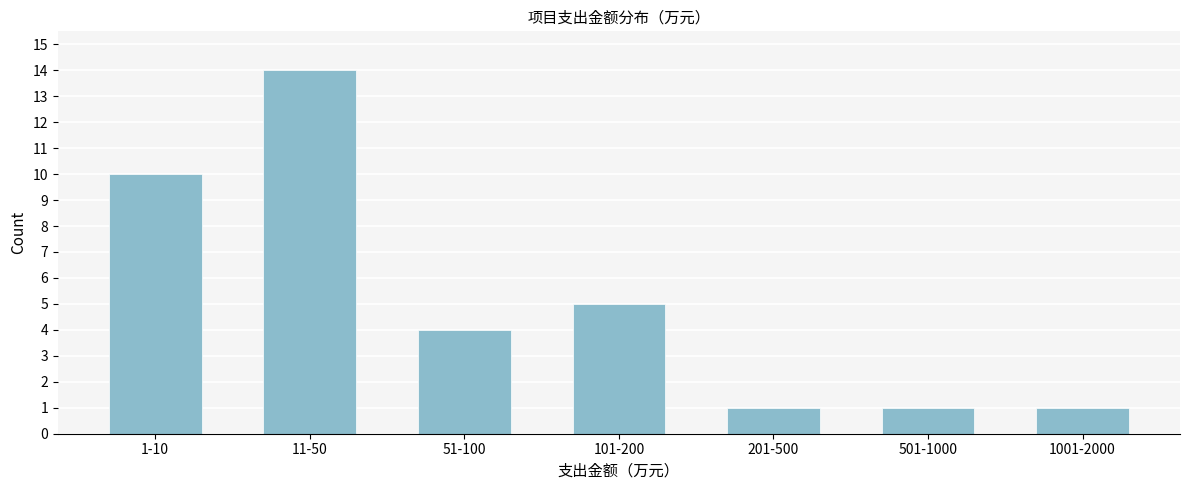

Reading left to right, extract all data points from this chart.

10	14	4	5	1	1	1